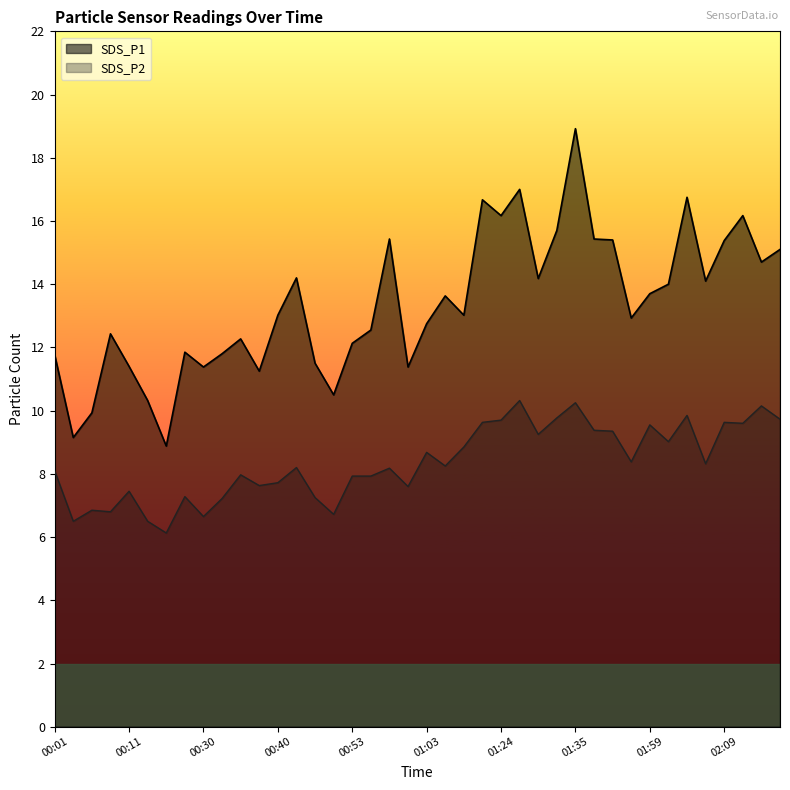

True or false: SDS_P1 and SDS_P2 cross at least once.

False